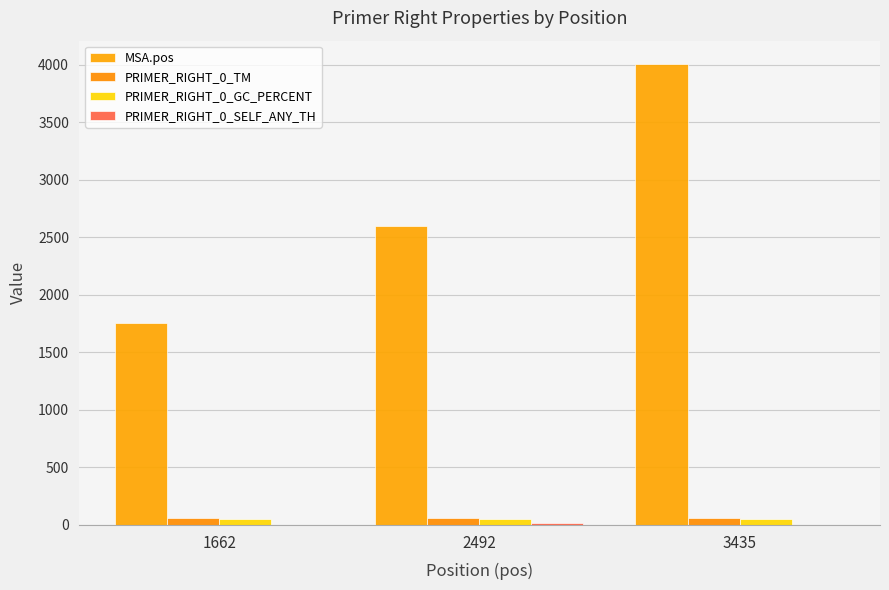

At how many categories does at least one series exceed 3304?

1